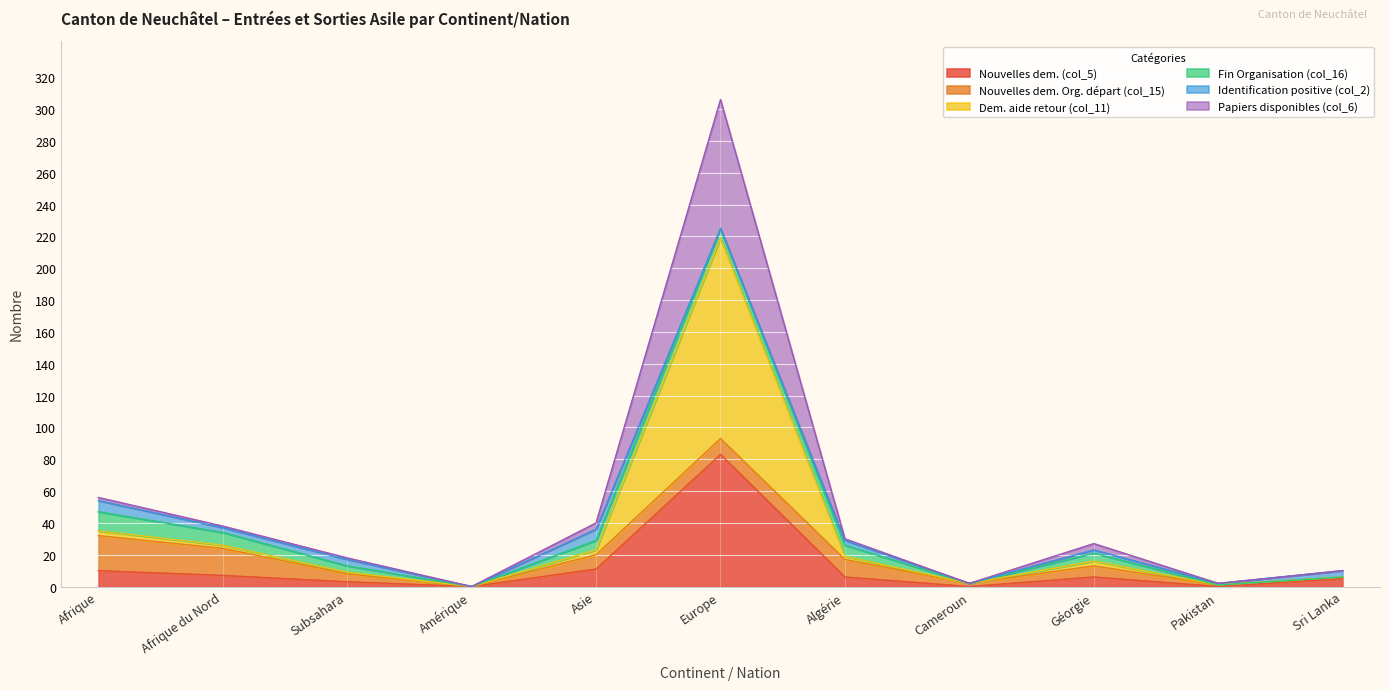

At which label does Nouvelles dem. (col_5) reach its peak?

Europe